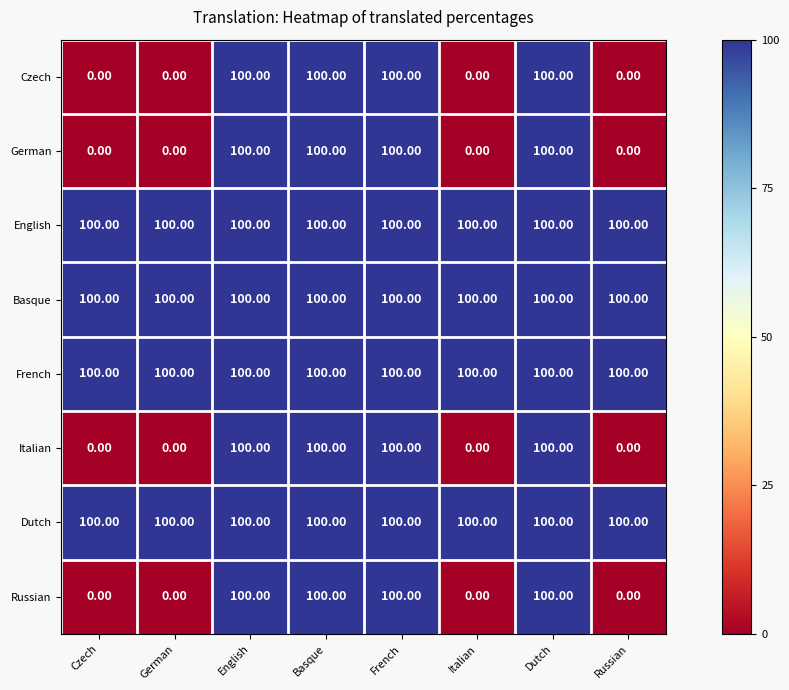

What is the difference between the highest and lowest values at Russian?

100